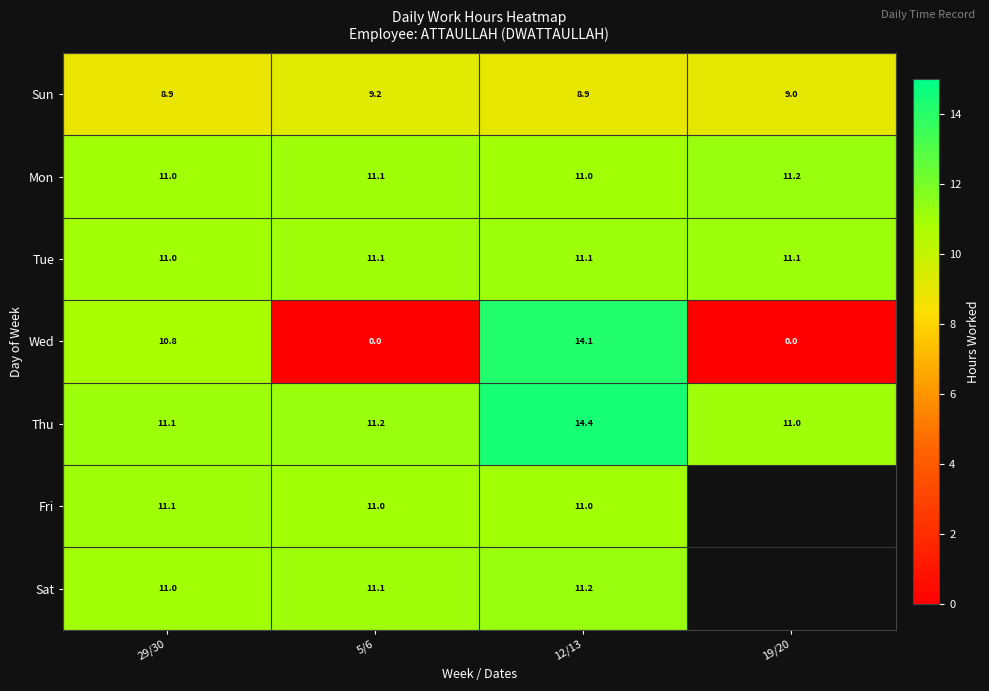

At how many categories does at least one series exceed 10?

4